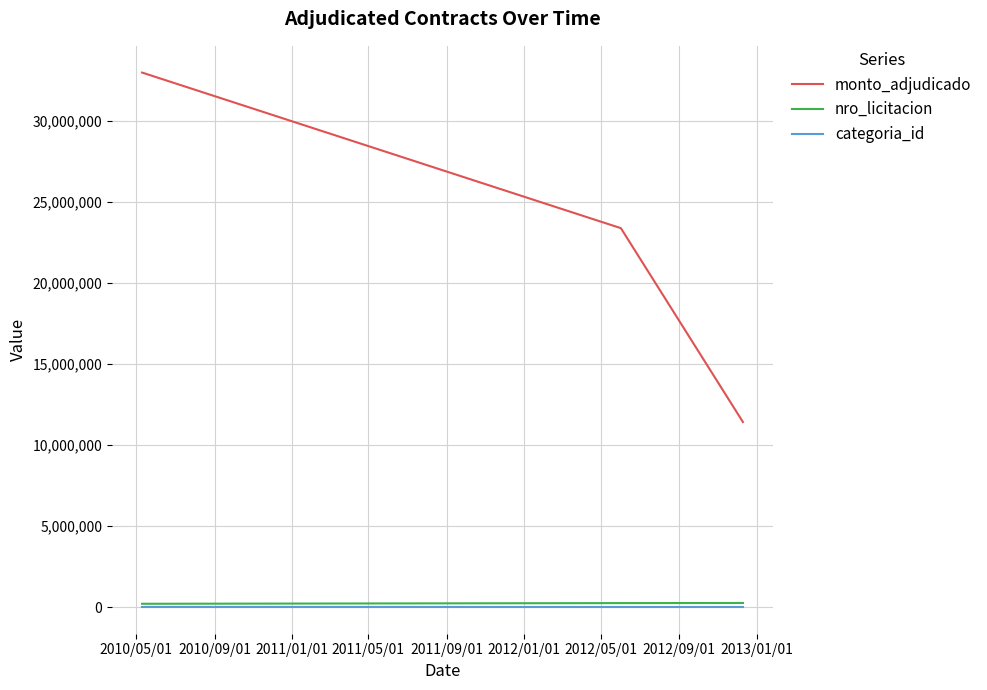

Does the chart have visible grid lines?

Yes